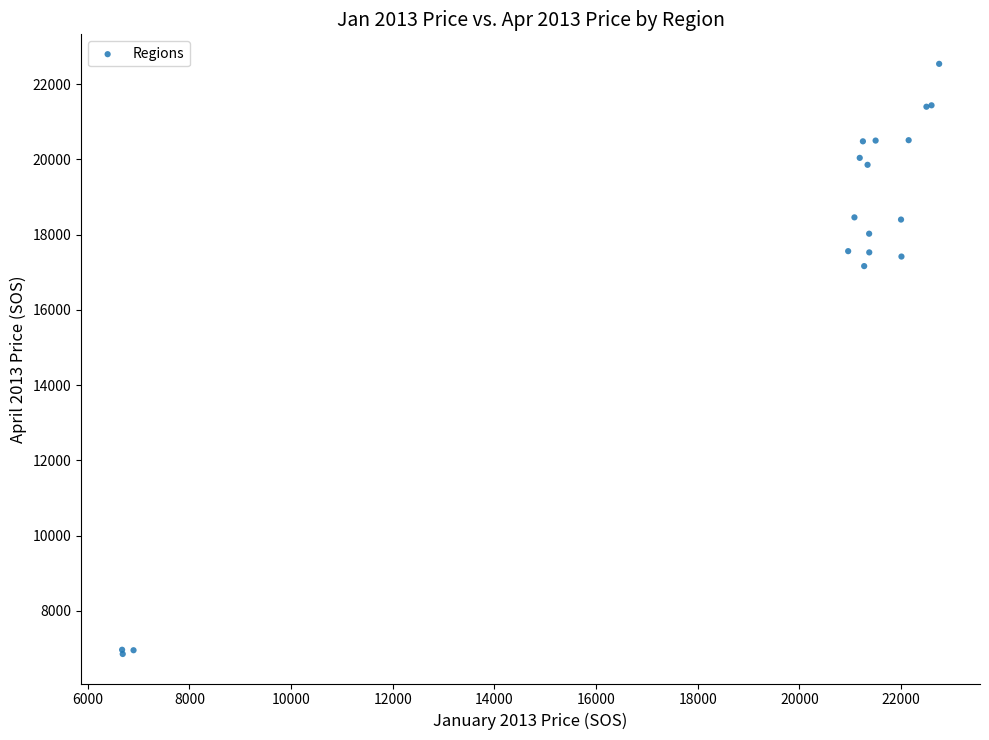

What Y value in the scatter plot is closest to 14695?

17162.5